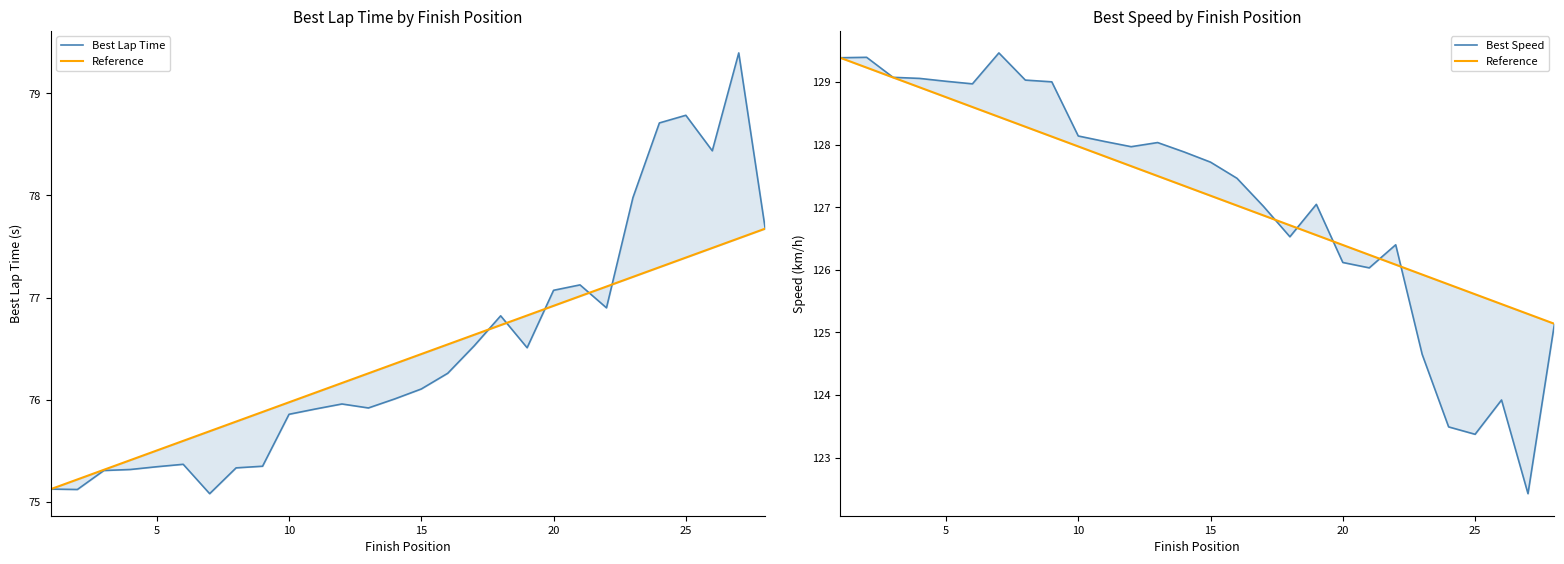

Rank the series by their maximum value, from lowest to highest.

Best Lap Time, Reference, Best Speed